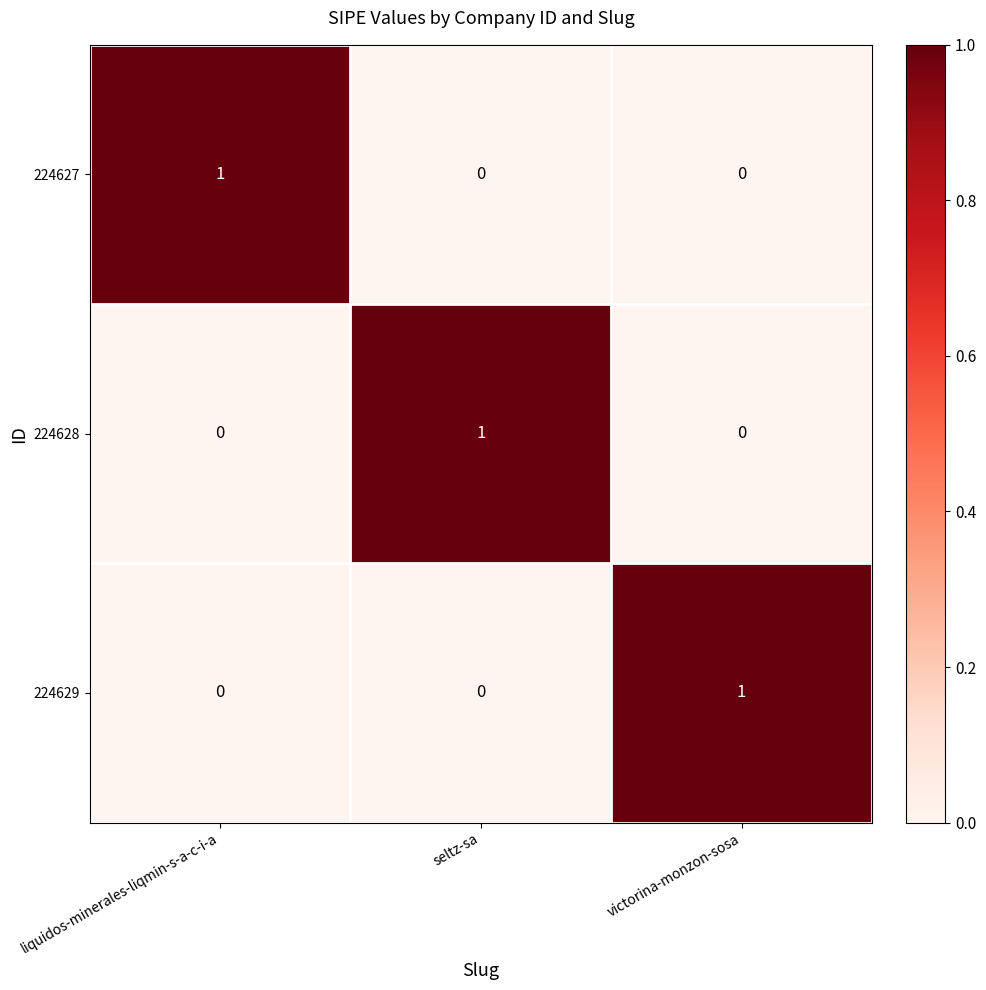

Is it true that 224628 equals 1 at seltz-sa?

True